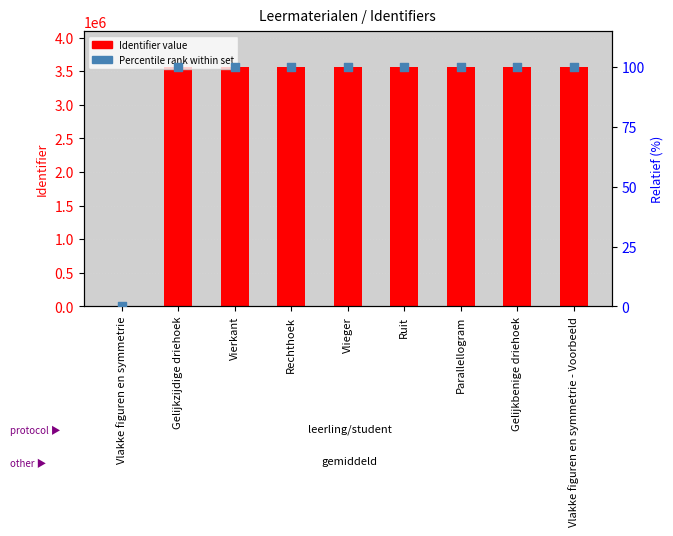

Which series has the largest total across all categories?

Identifier (count)